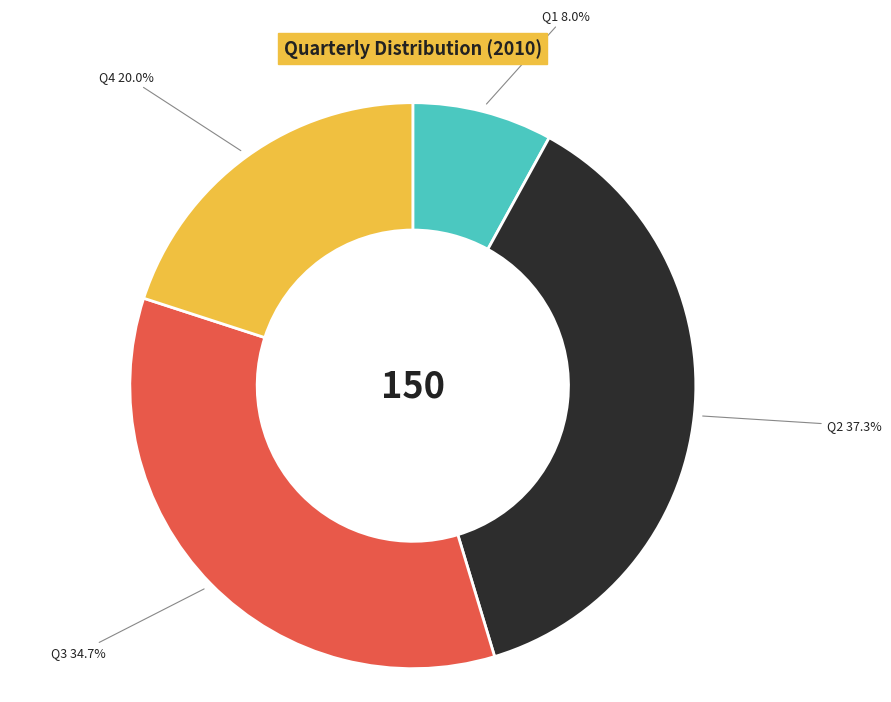

To the nearest percent, what is the difference between the largest and smallest slice percentages?

29%